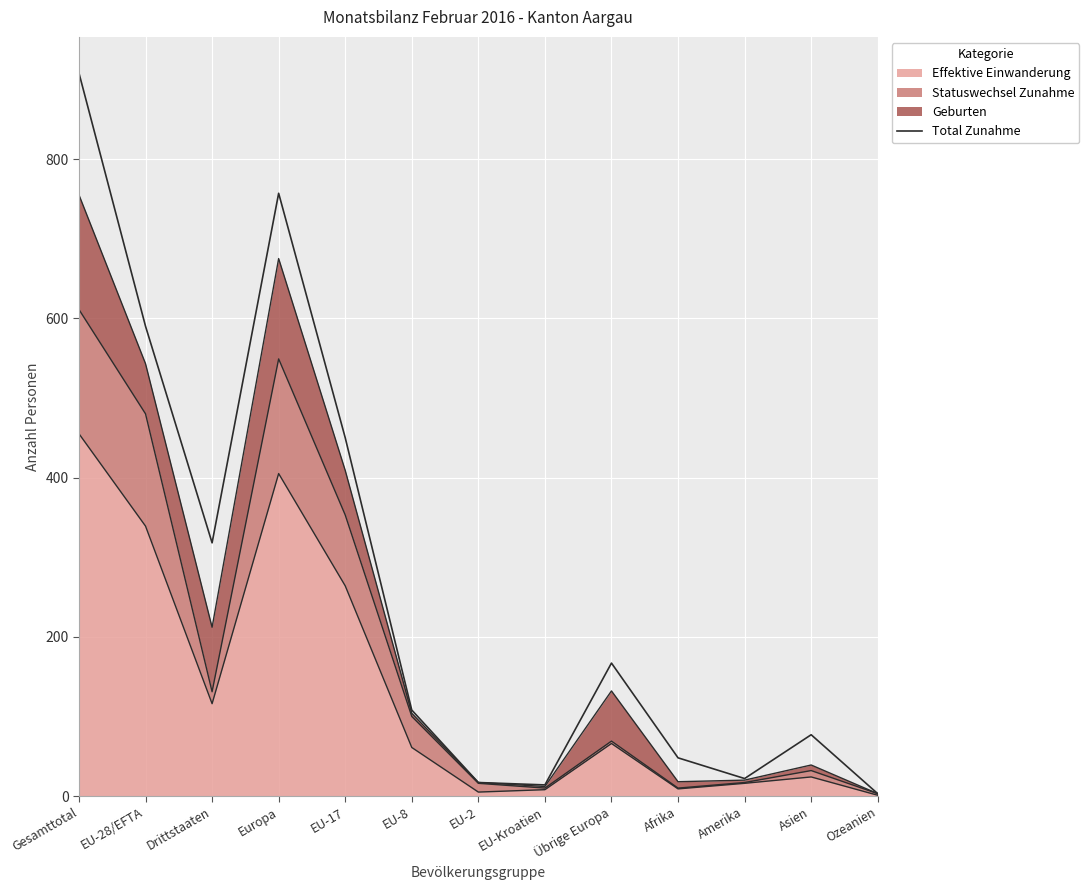

How many interior local valleys (lower than both neighbors) does the data have?

3